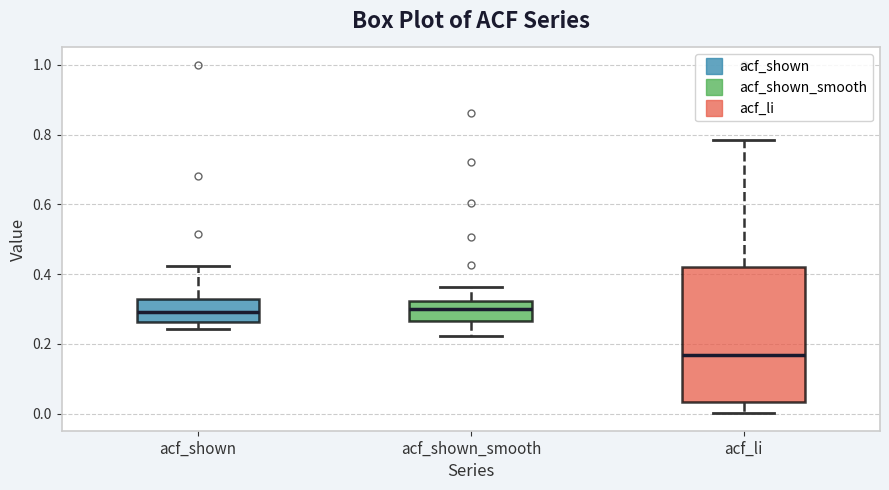

Reading left to right, transcribe this box plot: for each box, give where its median line is, the range the box spans, and where its two whiskers end, as read against the y-axis. The values are not printed on the chart, so give them approximately, as read against the axis.

acf_shown: median 0.30, box 0.26 to 0.32, whiskers 0.24 to 0.42
acf_shown_smooth: median 0.30, box 0.26 to 0.32, whiskers 0.22 to 0.36
acf_li: median 0.16, box 0.04 to 0.42, whiskers 0.00 to 0.78